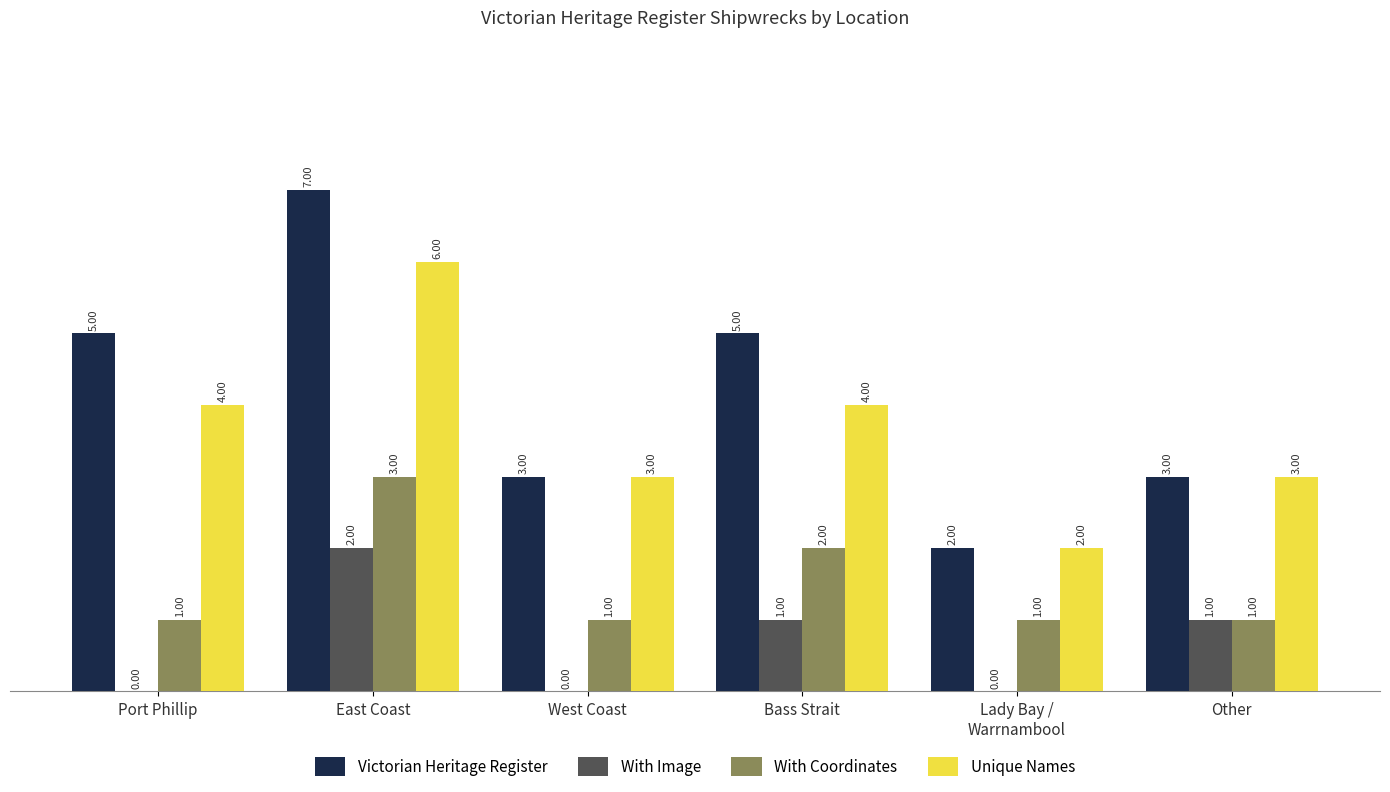

What is the sum of all With Image values?

4